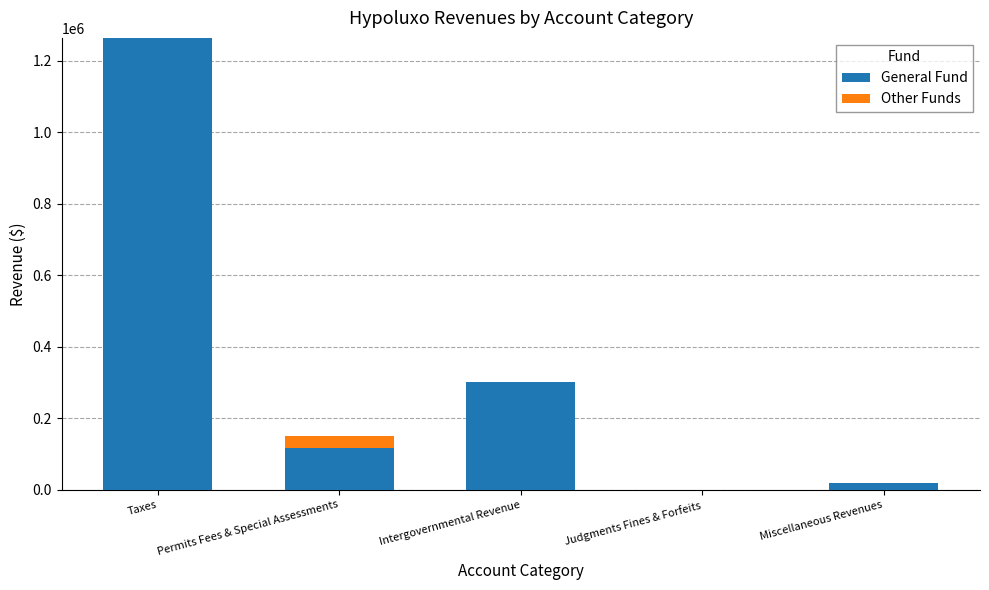

True or false: General Fund has a value of 17707 at Miscellaneous Revenues.

True